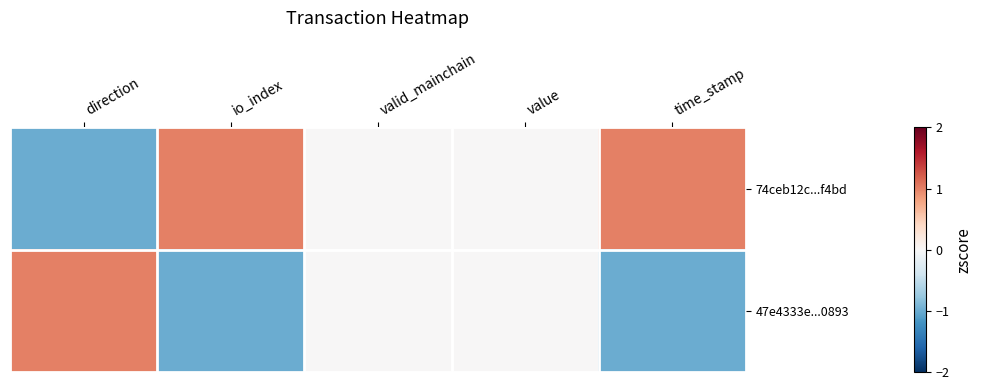

At valid_mainchain, list the series in order from largest to smallest.

74ceb12c...f4bd, 47e4333e...0893